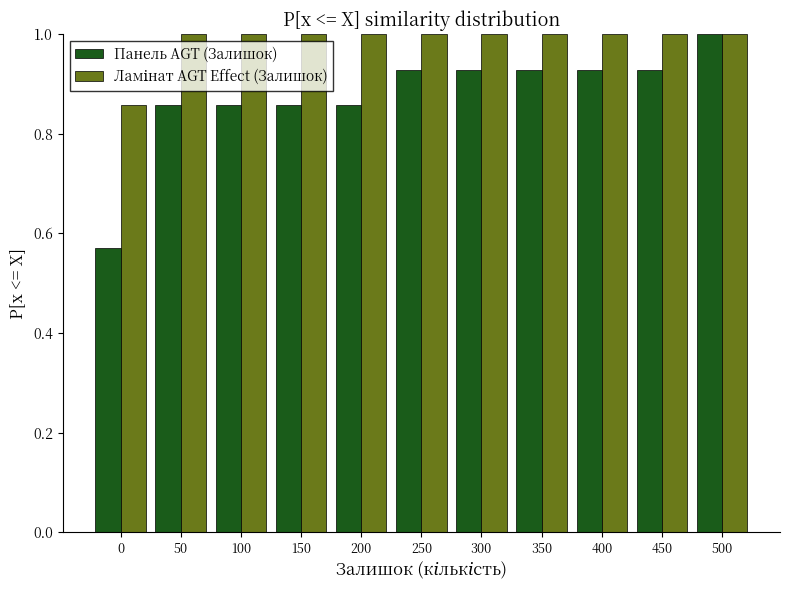

At which label does Панель AGT (Залишок) reach its peak?

500